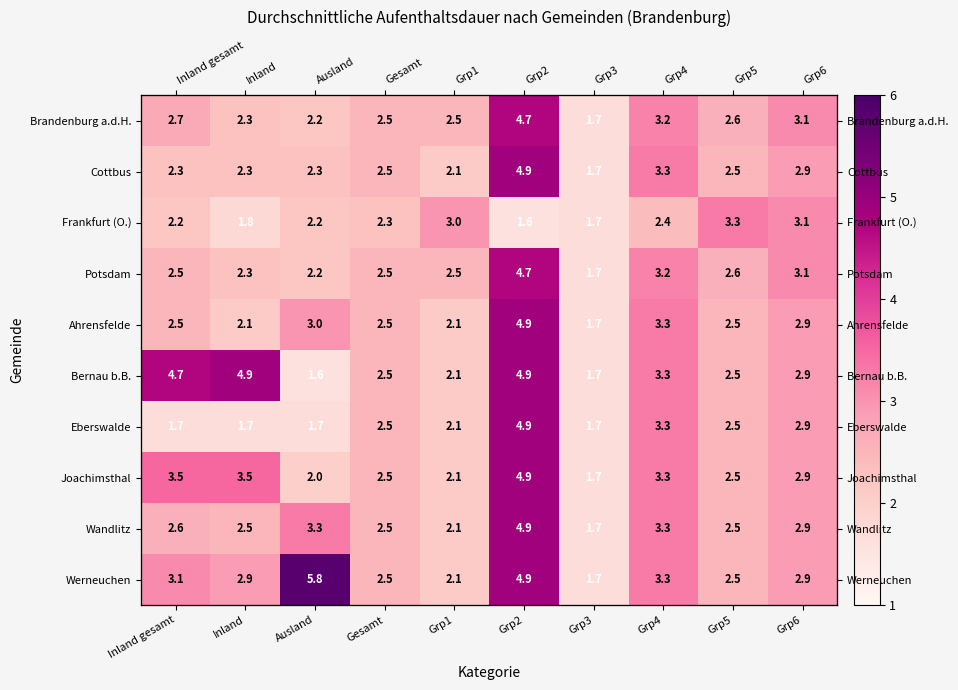

How many values in the Eberswalde series exceed 2?

6